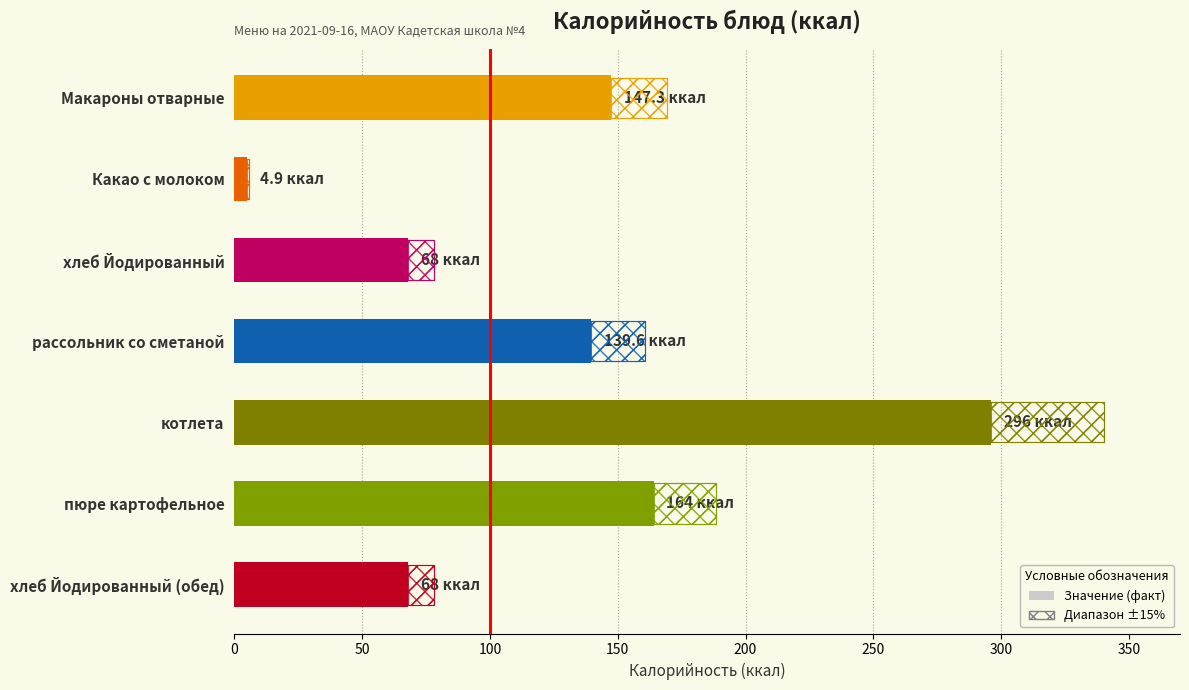

How many series are shown in this chart?

1